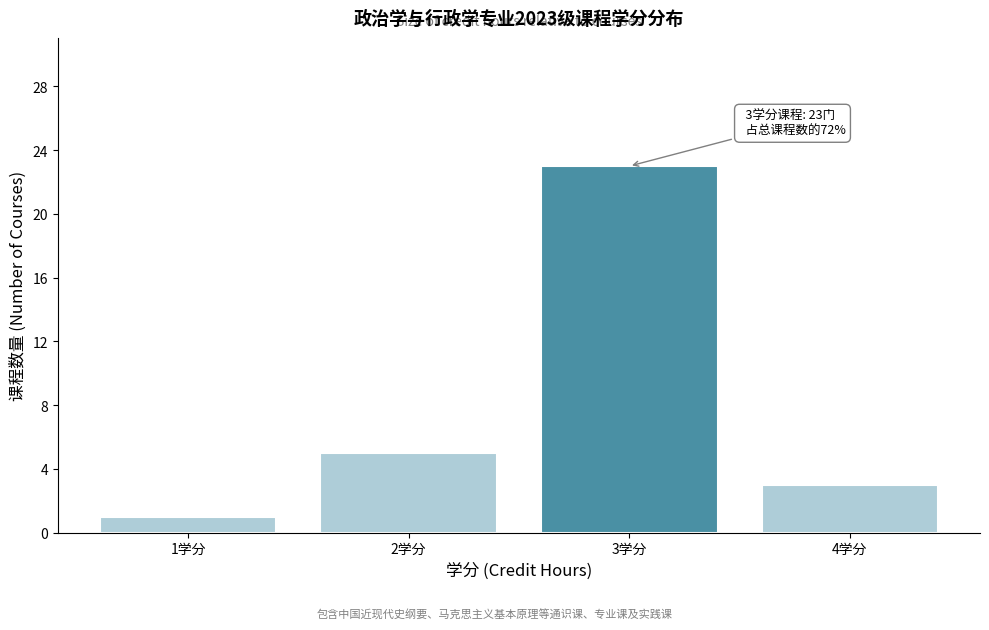

Which range on the x-axis has the tallest bar?

2.5 to 3.5